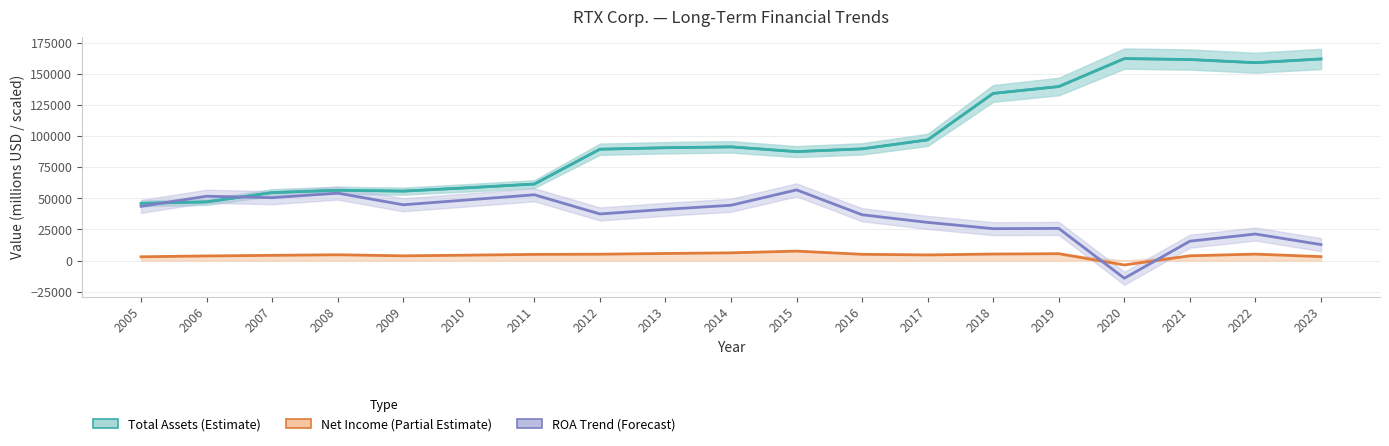

The value of Total Assets (estimate) at 2023 is 34826.6. True or false?

False